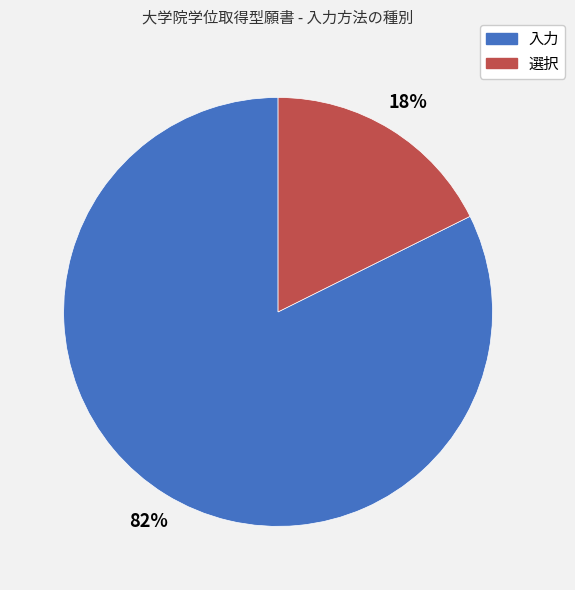

To the nearest percent, what is the combined percentage of 入力 and 選択?

100%